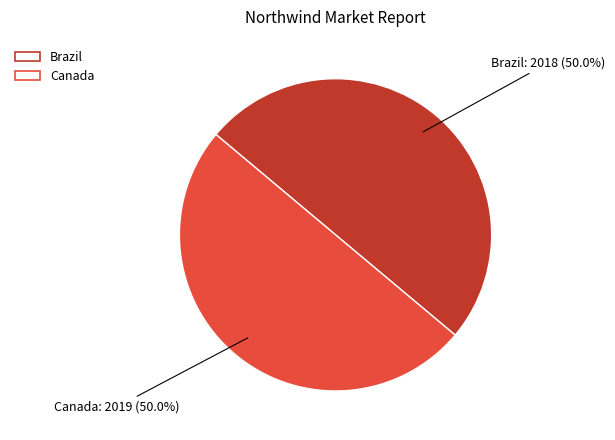

Approximately how many times larger is the value at Brazil compared to Canada?

1.0